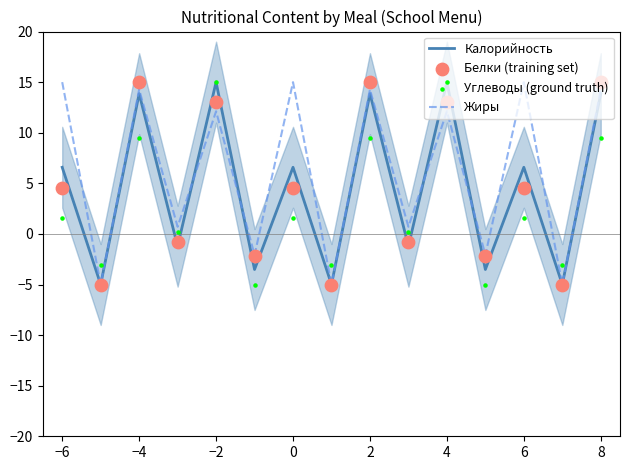

Which series reaches the minimum Y coordinate?

Калорийность